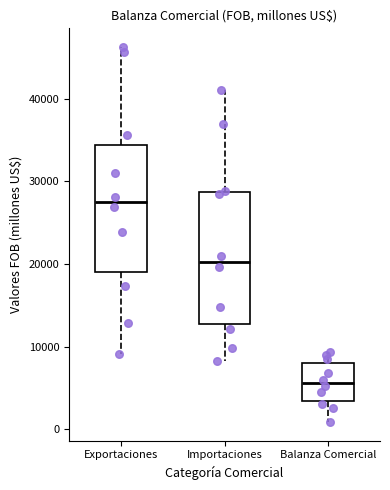

Where does the lower whisker of the box for Importaciones end on the y-axis? The values are not printed on the chart, so give them approximately, as read against the axis.

8000